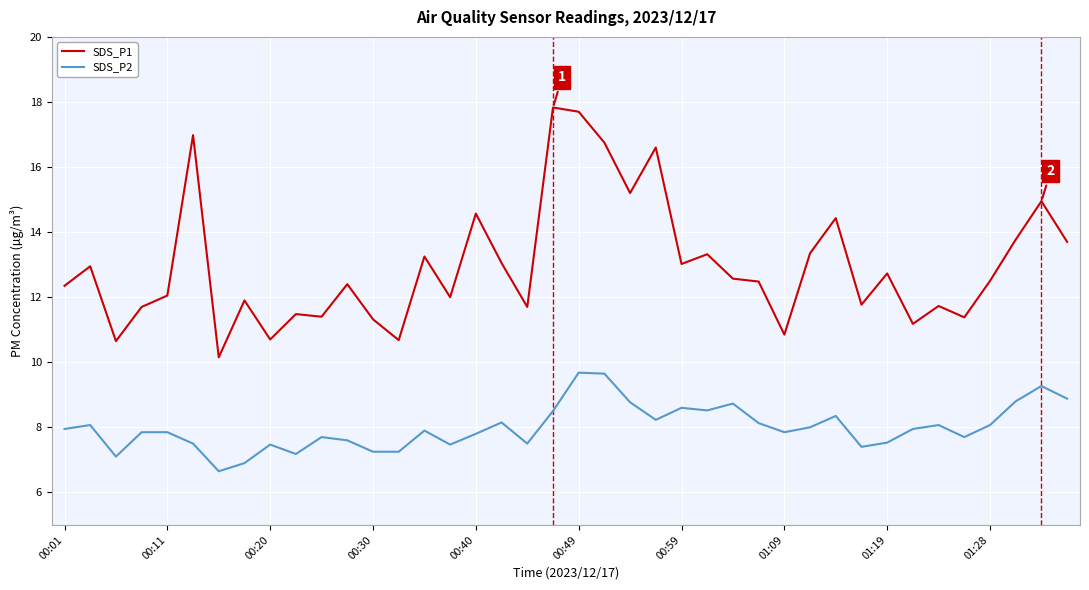

List the series in order of their peak value, lowest first.

SDS_P2, SDS_P1